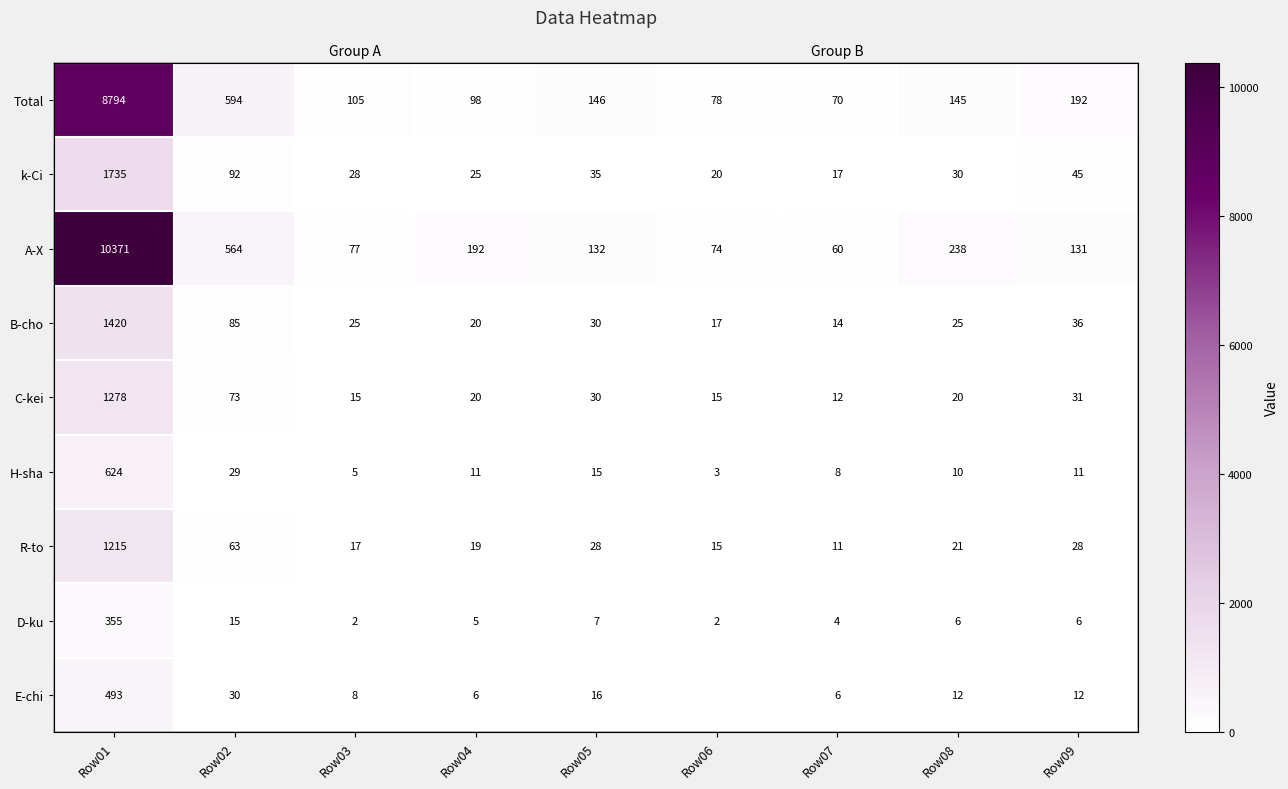

The k-Ci series shows 32 at Row06. True or false?

False